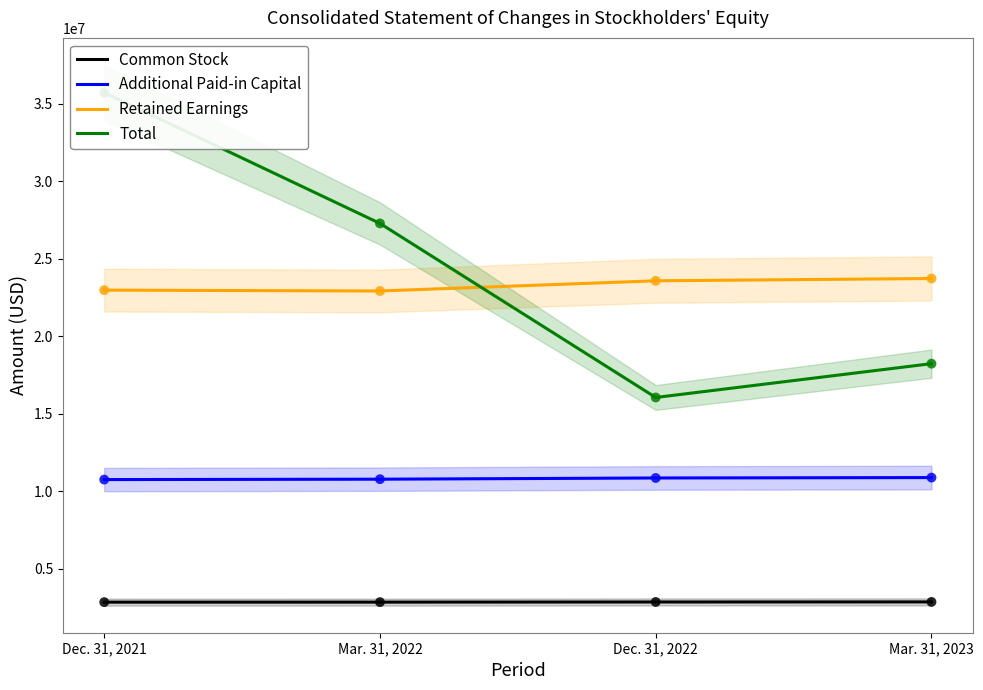

Is the value of Retained Earnings at Dec. 31, 2022 greater than the value of Common Stock at Mar. 31, 2022?

Yes